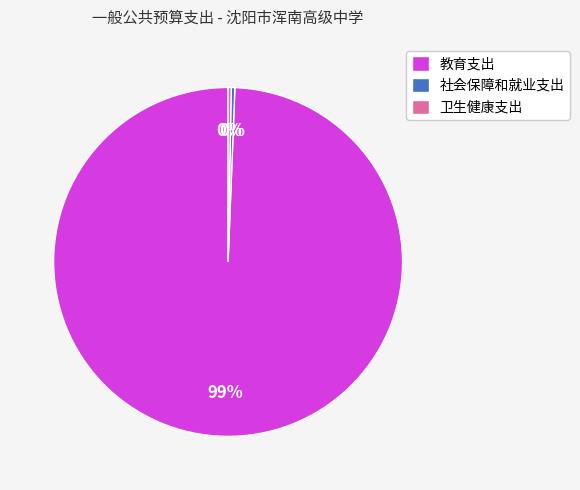

The 卫生健康支出 slice represents 10% of the pie. True or false?

False